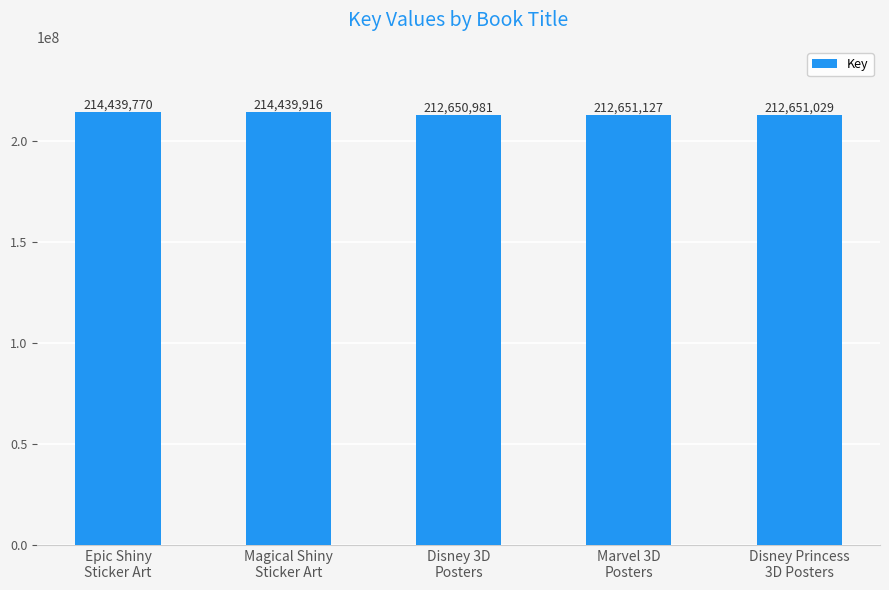

What is the difference between the maximum and minimum values?

1788935